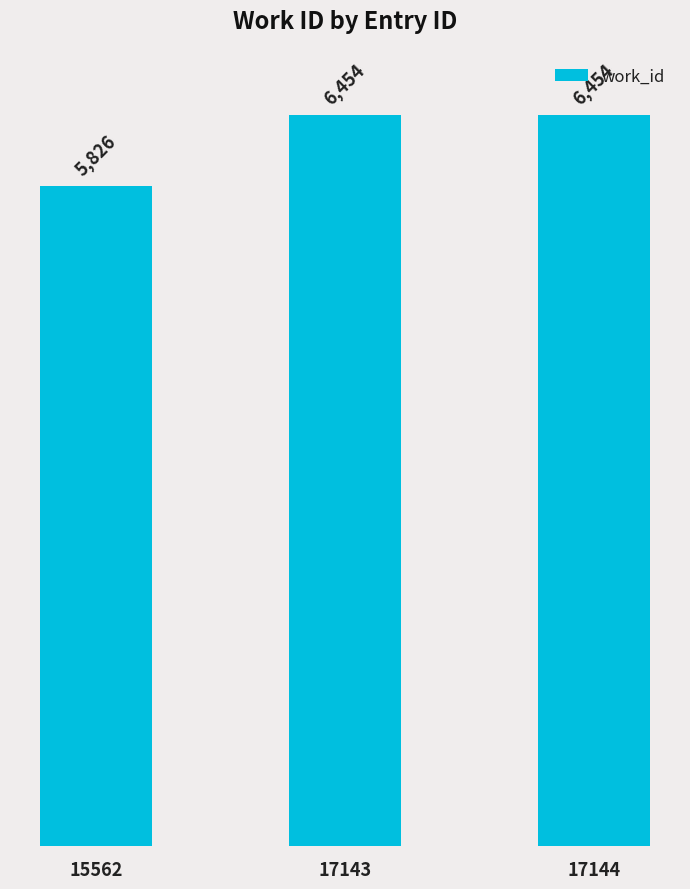

What is the average value?

6245